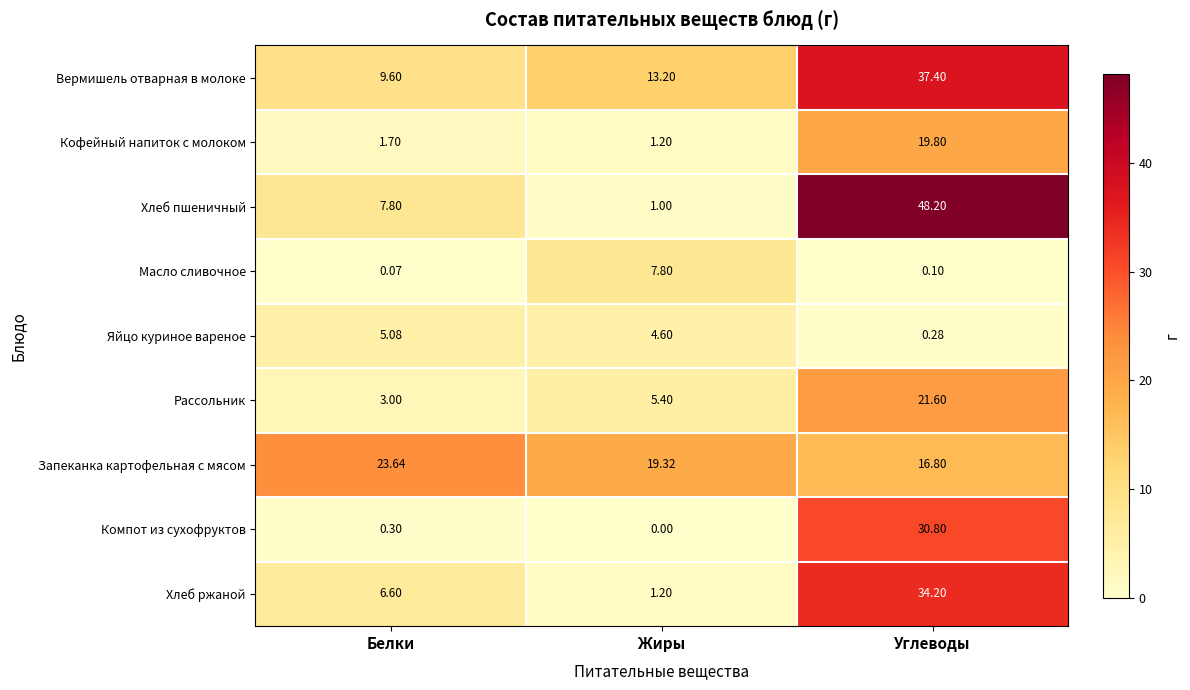

Which series changed the most between Жиры and Углеводы?

Хлеб пшеничный